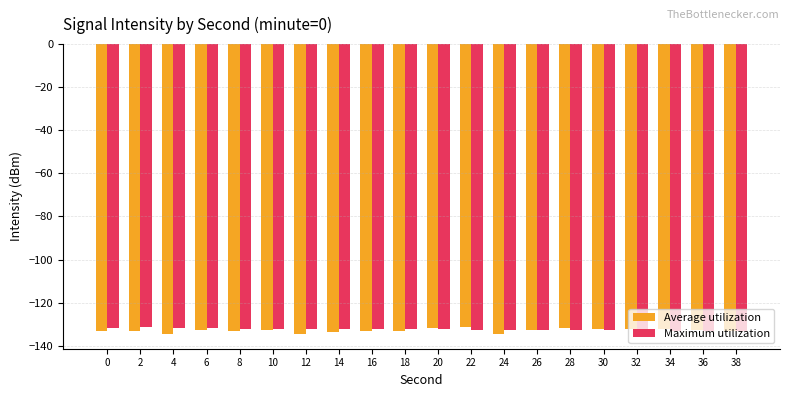

Which series has the largest range (max minus min)?

Average utilization